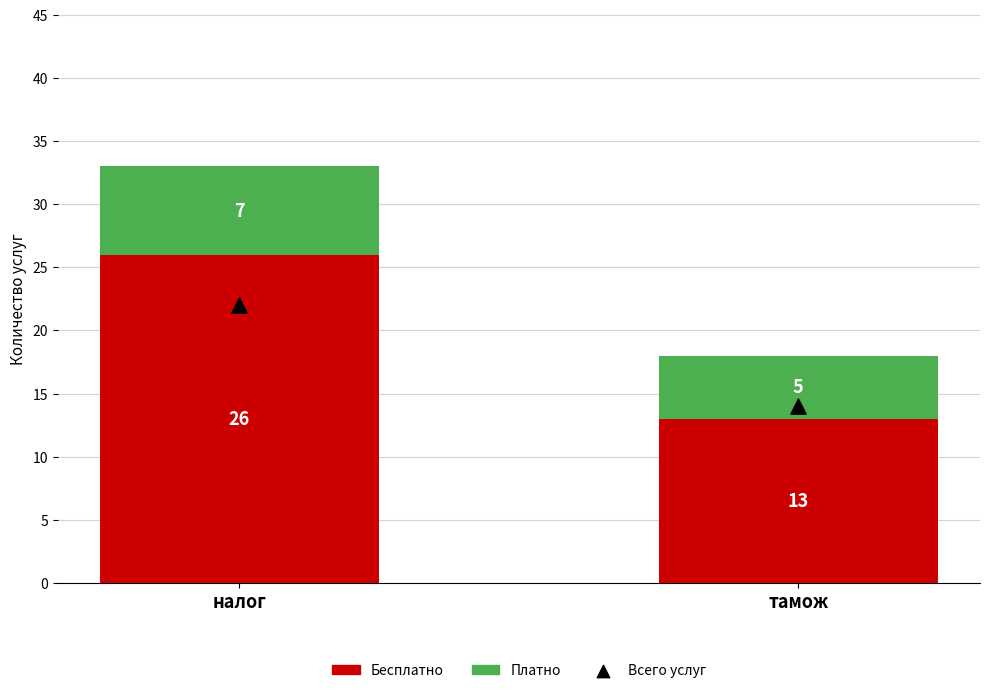

Which series contains the highest Y value?

Бесплатно